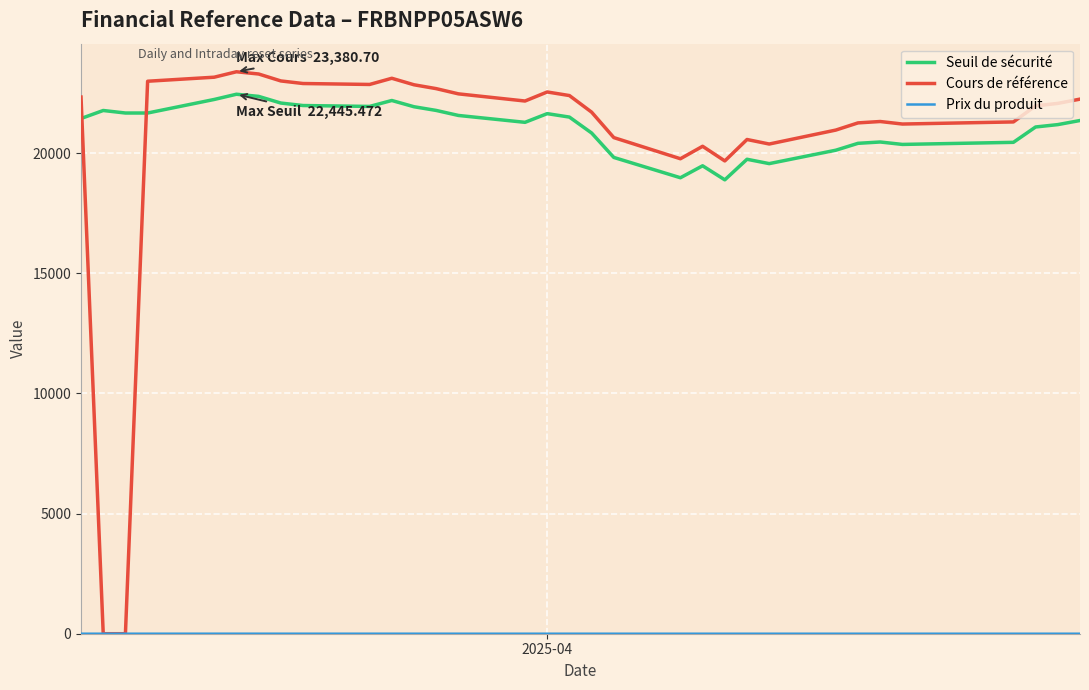

Which series has the largest range (max minus min)?

Cours de référence